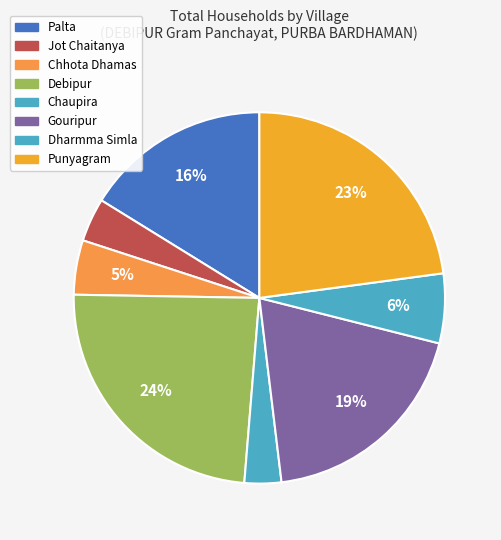

The Gouripur slice represents 19% of the pie. True or false?

True